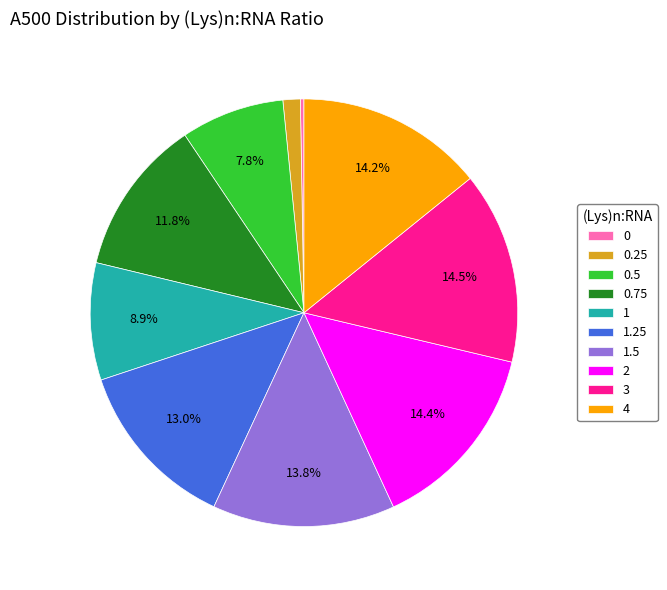

To the nearest percent, what is the difference between the largest and smallest slice percentages?

14%